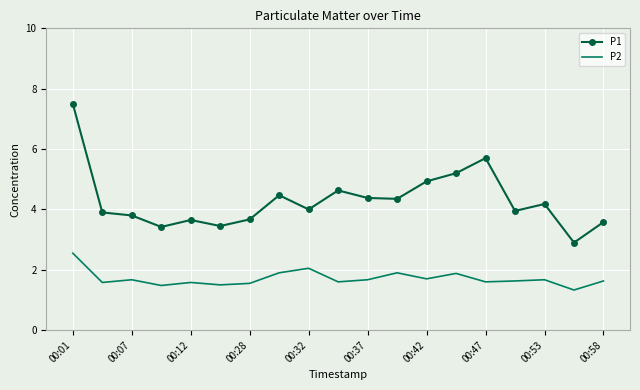

What are all the series names shown in the legend?

P1, P2